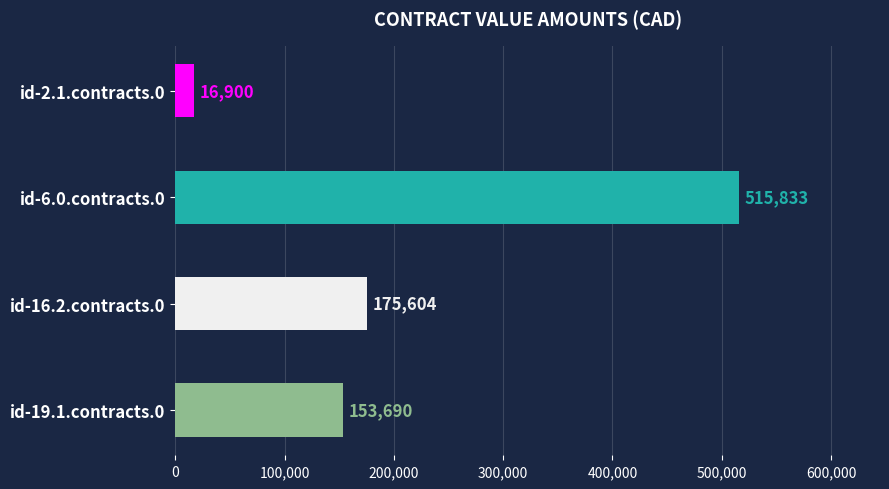

Is it true that the value at id-6.0.contracts.0 is 185174.4?

False